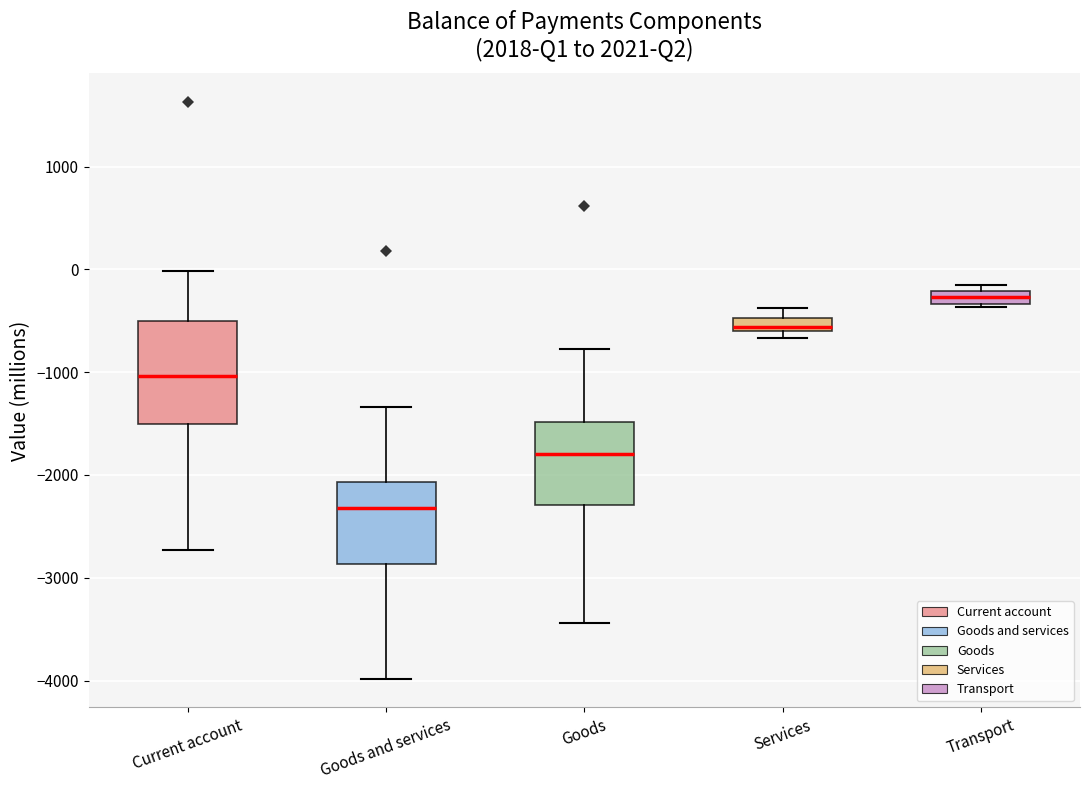

Comparing the boxes themselves (not the whiskers), which one is the tallest?

Current account